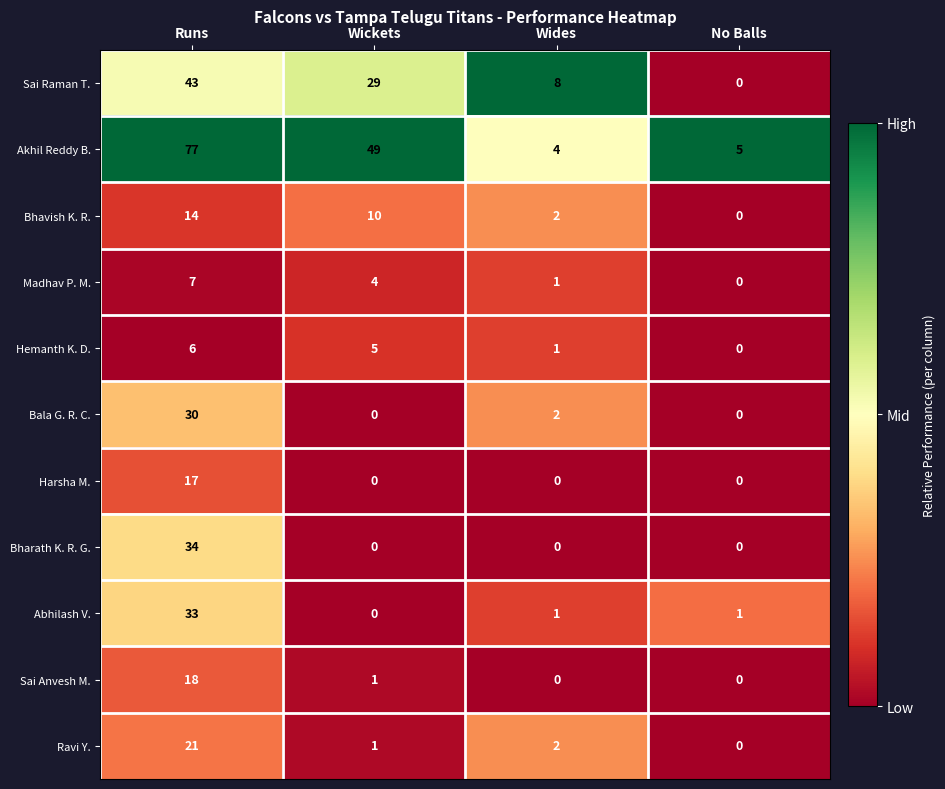

How many data points in Abhilash V. are less than 1?

1